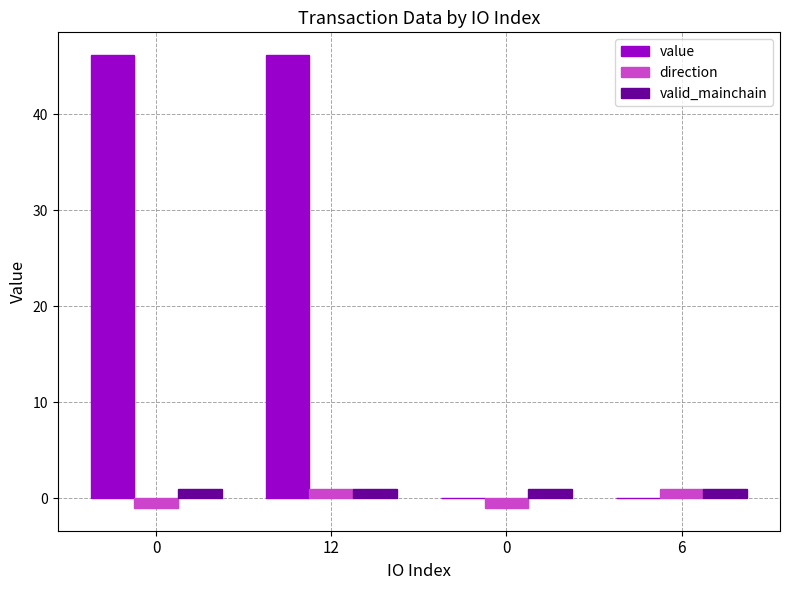

Is it true that valid_mainchain equals 1.0 at 0?

True